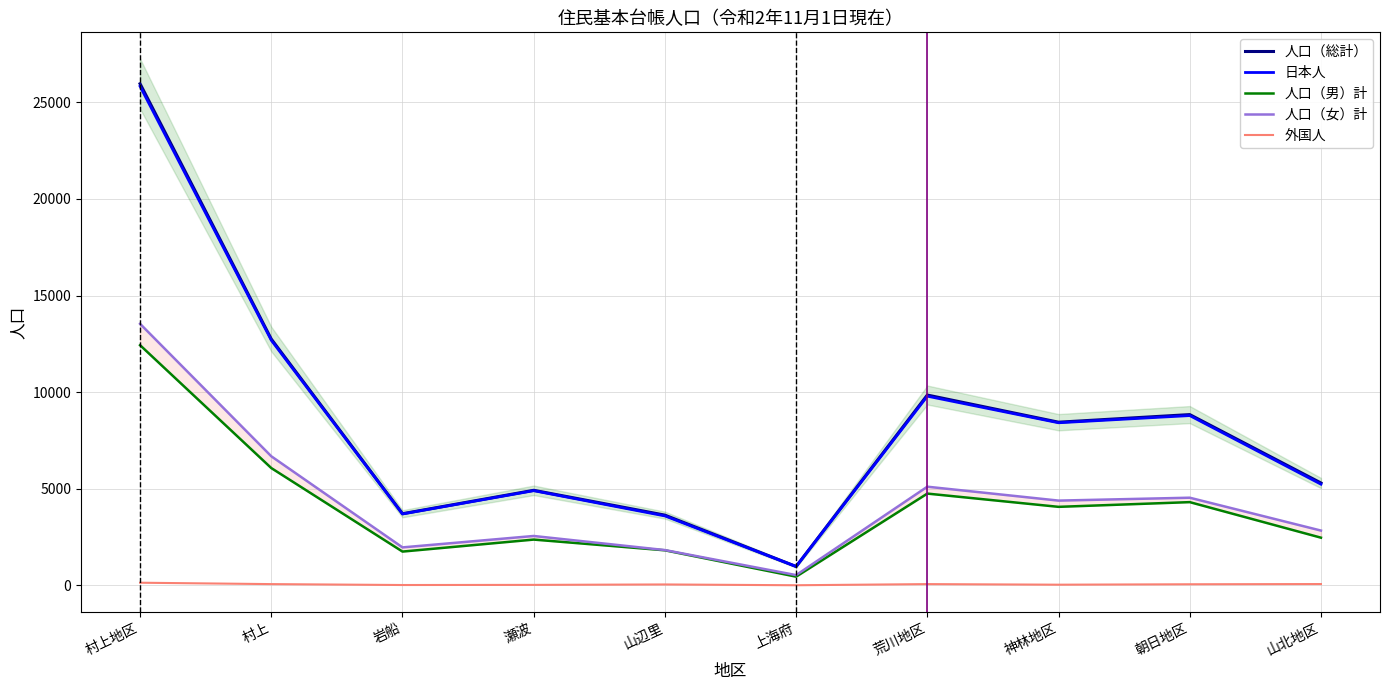

What is the lowest value of the 日本人 series?

971